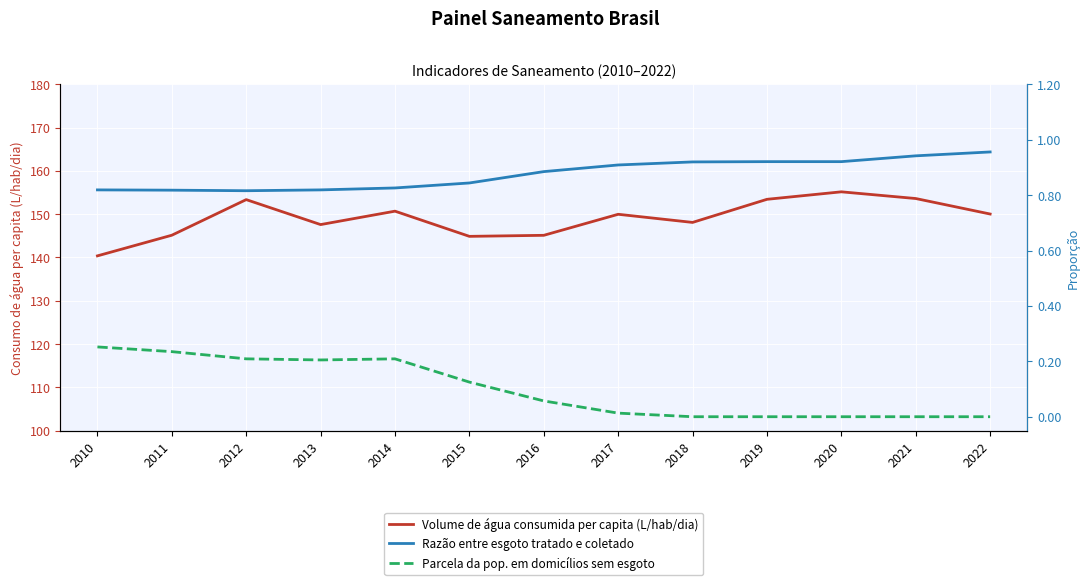

How many positive values does the Parcela da pop. em domicílios sem esgoto series have?

8